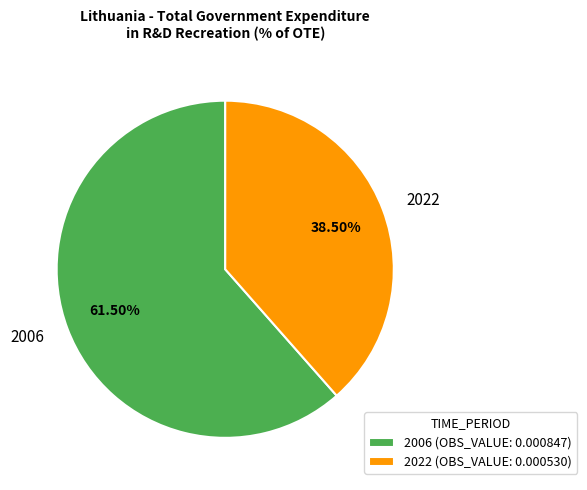

Is there any slice that represents more than half of the pie?

Yes